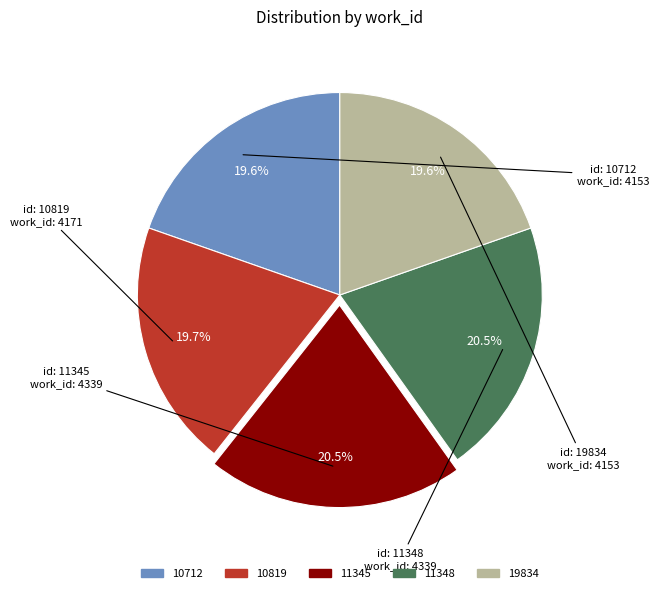

Does 11348 represent more than half of the total?

No